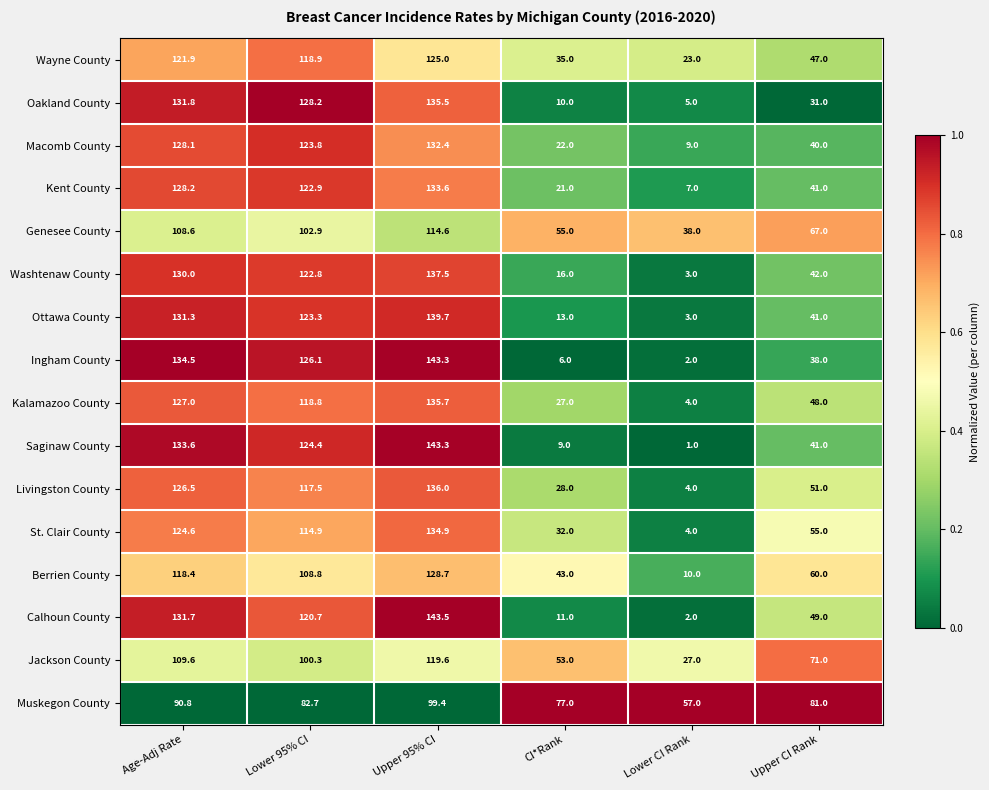

The Kent County series shows 25.6 at Upper CI Rank. True or false?

False